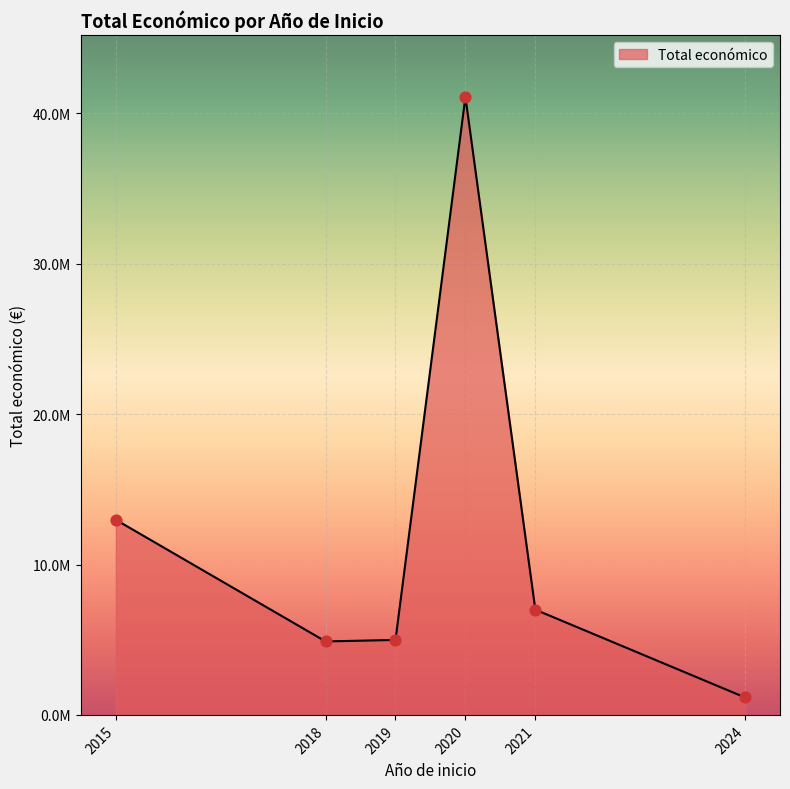

Is this an area chart (filled region under the line)?

Yes